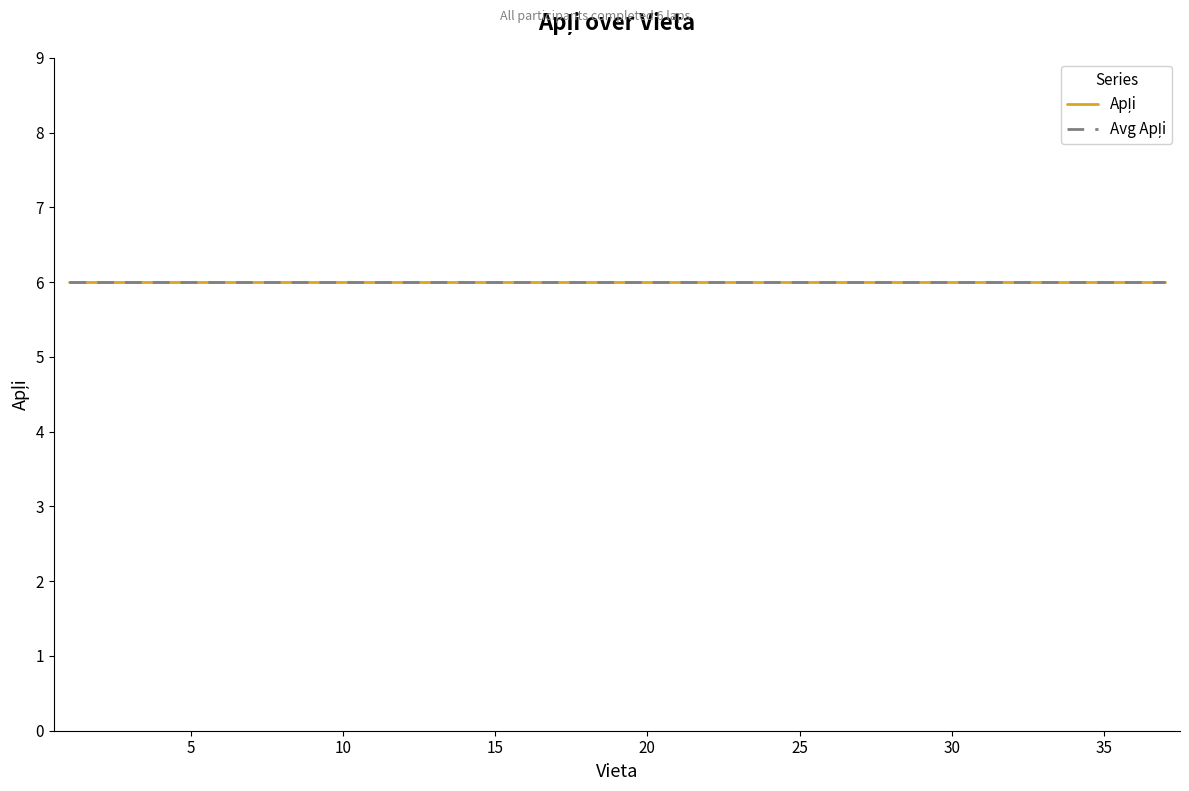

The Vieta series shows 40 at 29. True or false?

False